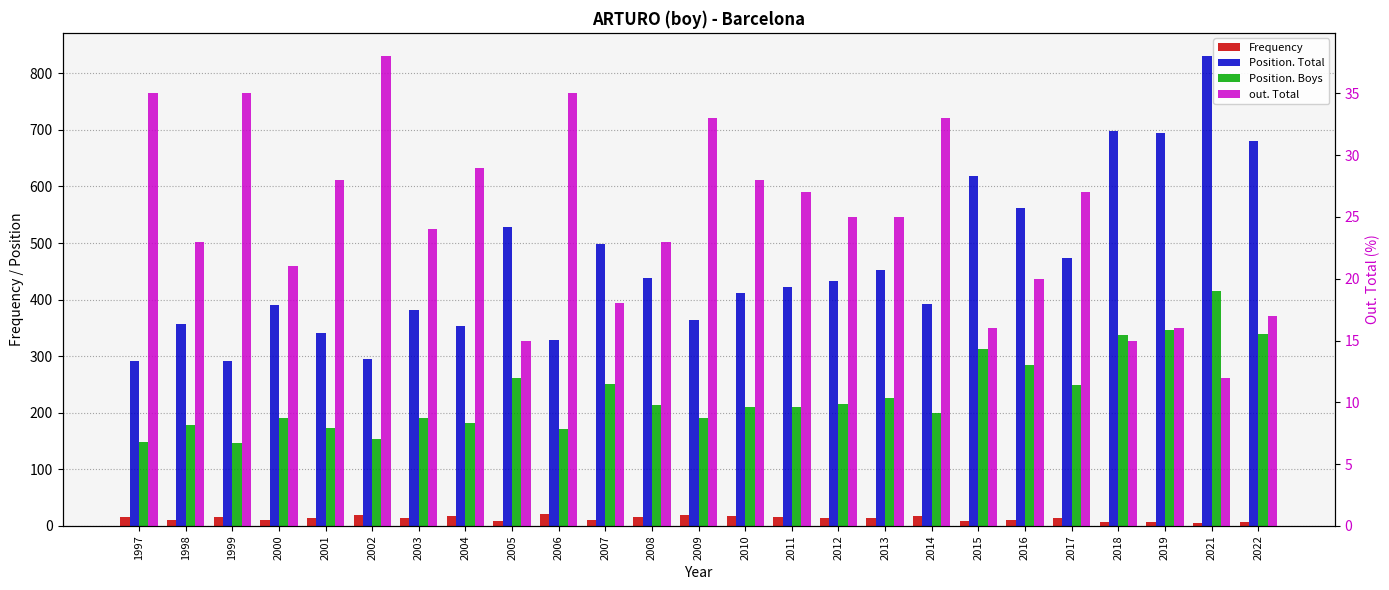

Reading right to left, what are all the values shown in this chart?

Frequency: 7	5	7	7	13	10	8	17	13	14	16	17	20	15	11	21	9	17	13	20	14	10	16	10	15
Position. Total: 680	830	695	698	473	562	619	393	452	433	422	411	364	438	499	328	529	353	381	295	341	391	292	357	292
Position. Boys: 340	416	347	338	249	285	313	200	226	216	210	210	191	213	251	171	261	182	191	153	173	190	147	178	149
out. Total: 17	12	16	15	27	20	16	33	25	25	27	28	33	23	18	35	15	29	24	38	28	21	35	23	35